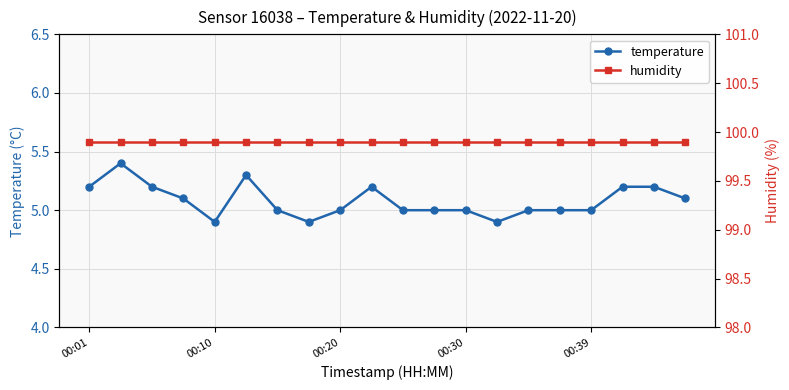

The value of temperature at 00:01 is 5.2. True or false?

True